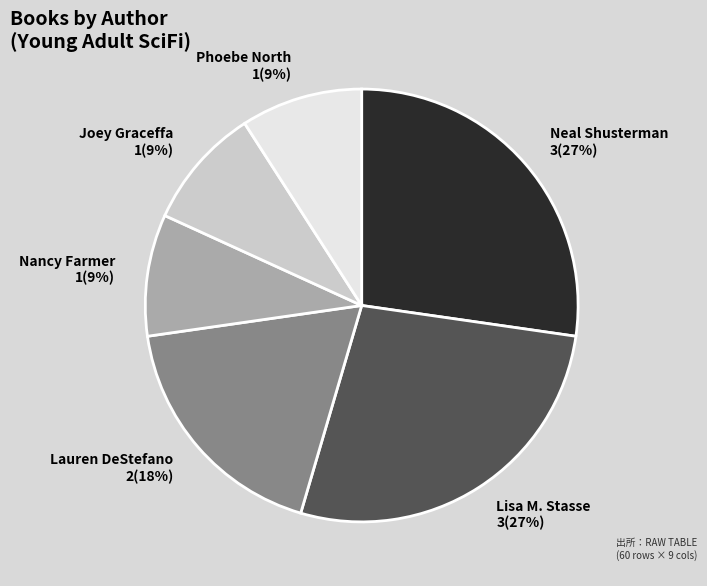

Is the sum of Lauren DeStefano 2(18%) and Lisa M. Stasse 3(27%) greater than half?

No